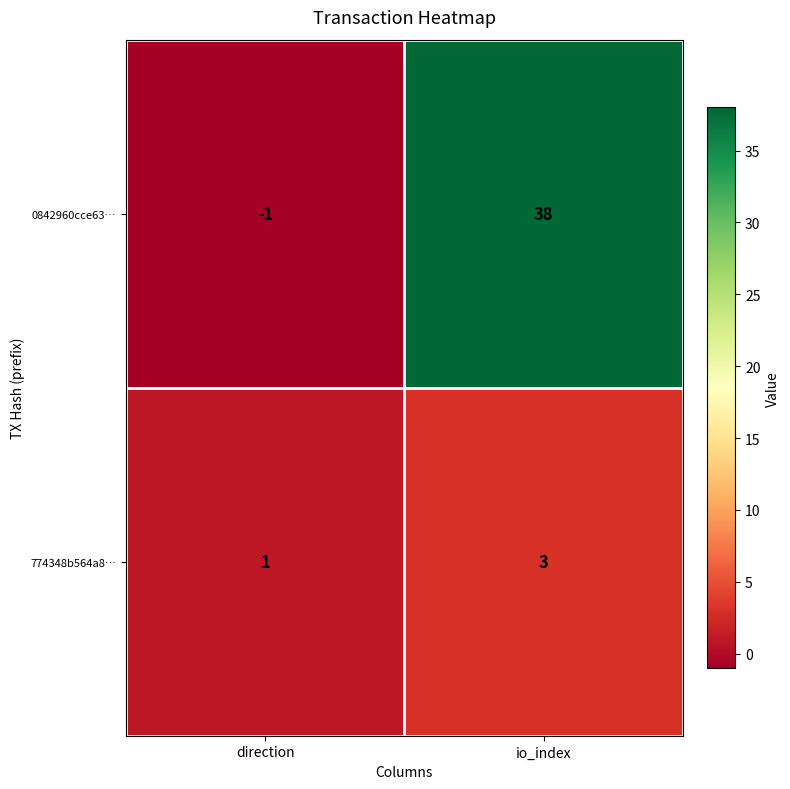

Which series changed the most between direction and io_index?

0842960cce63…